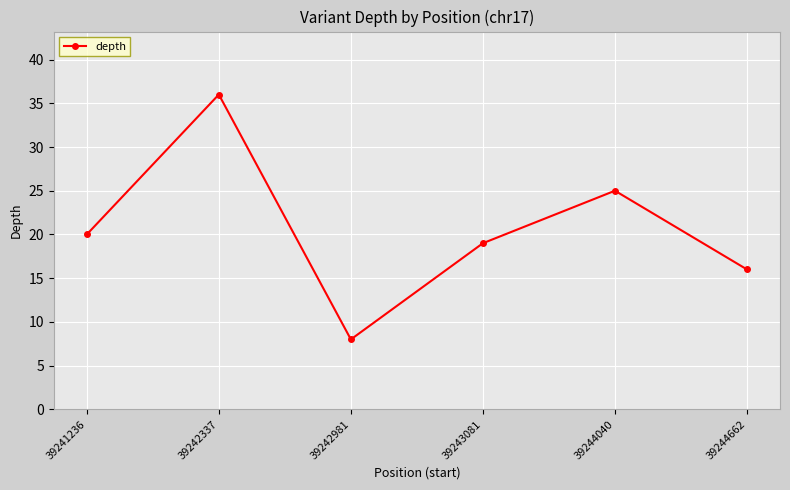

What is the sum of the values at 39242981 and 39244662?

24